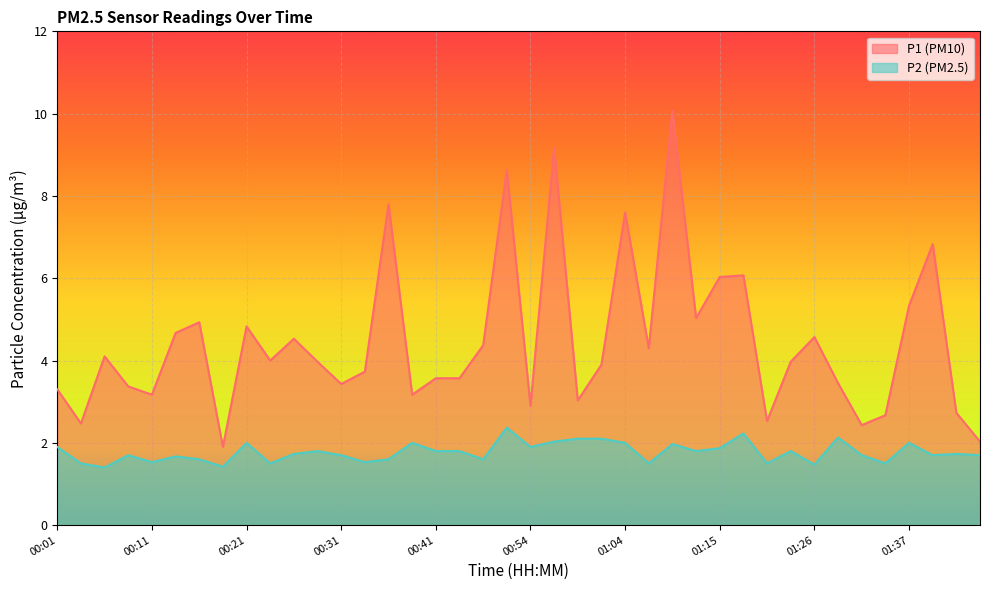

At which label is P2 closest to 1?

00:06